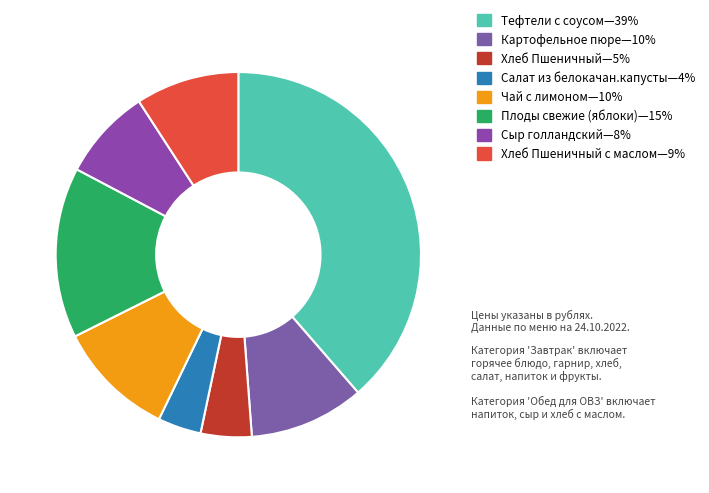

How many slices are in this pie chart?

8